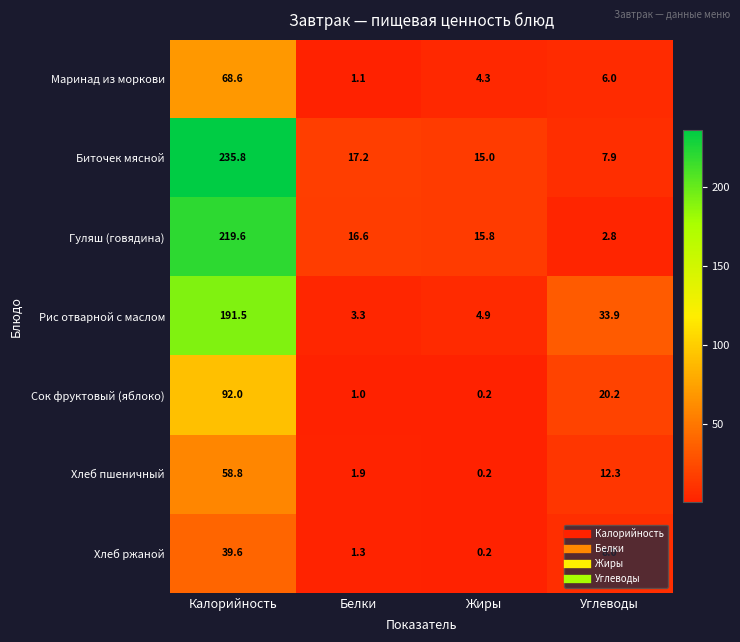

True or false: Сок фруктовый (яблоко) has a value of 1.0 at Белки.

True